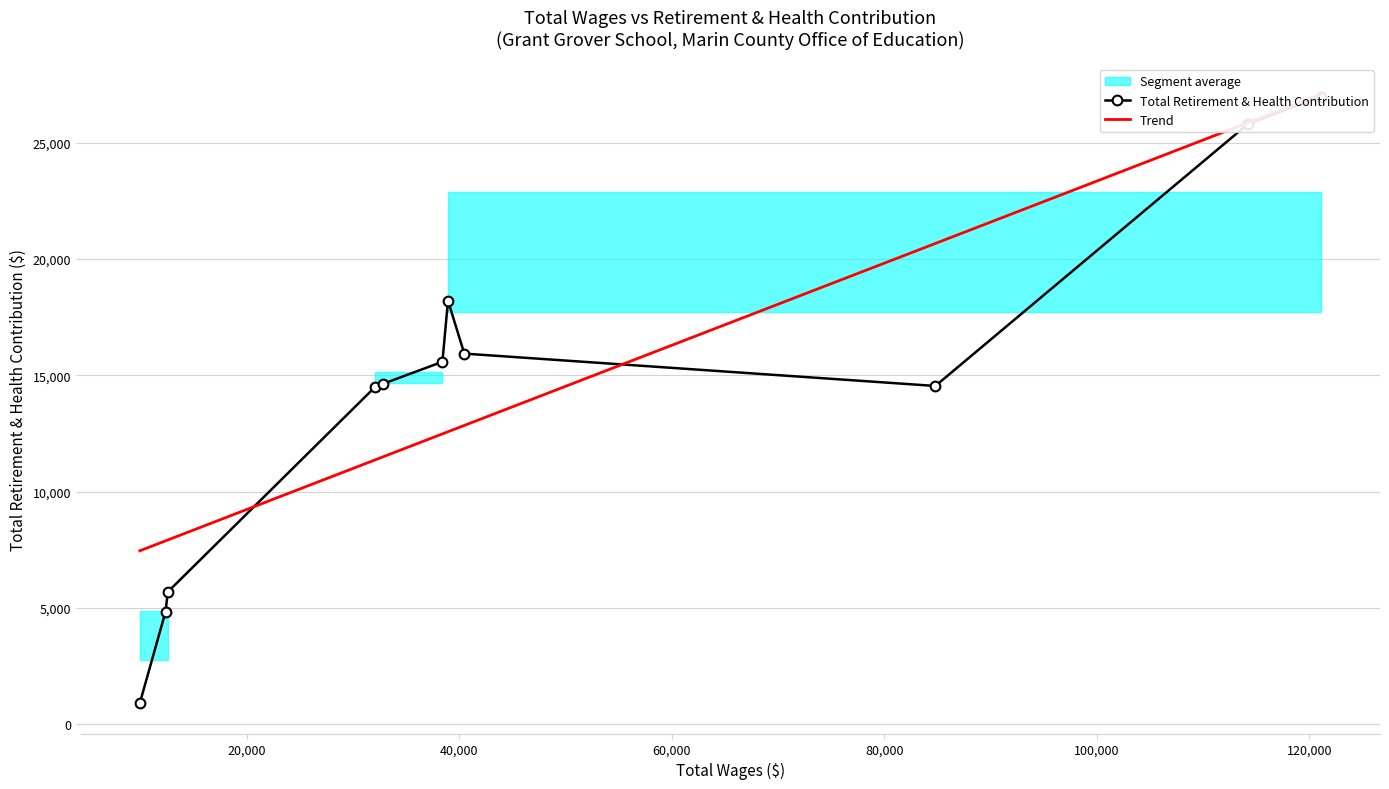

Which has a higher value, 4 or 5?

4